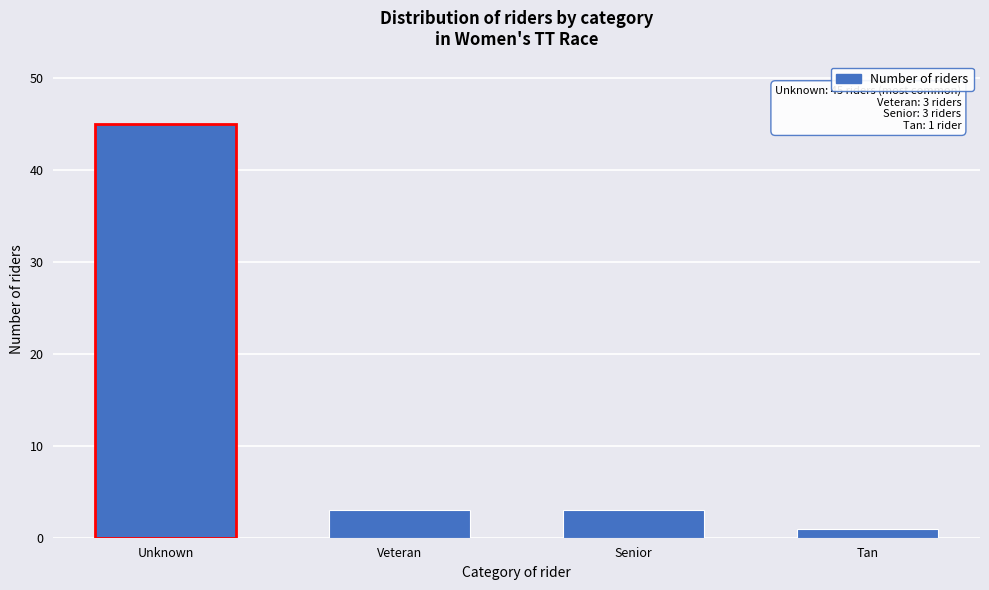

Reading left to right, extract all data points from this chart.

45	3	3	1